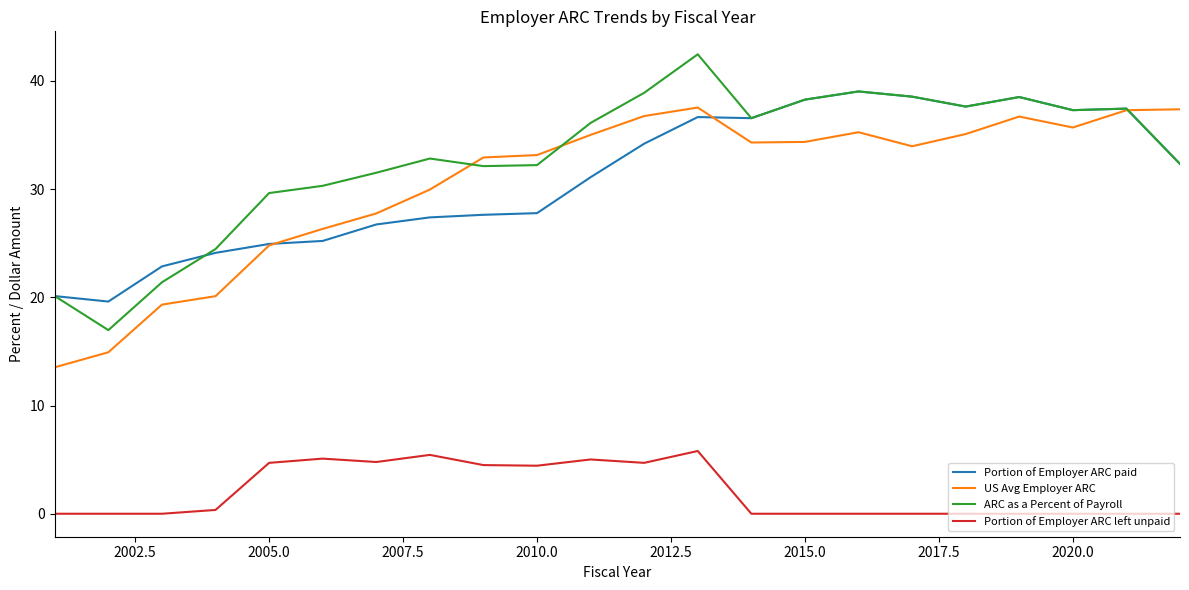

True or false: Portion of Employer ARC left unpaid and US Avg Employer ARC cross at least once.

False